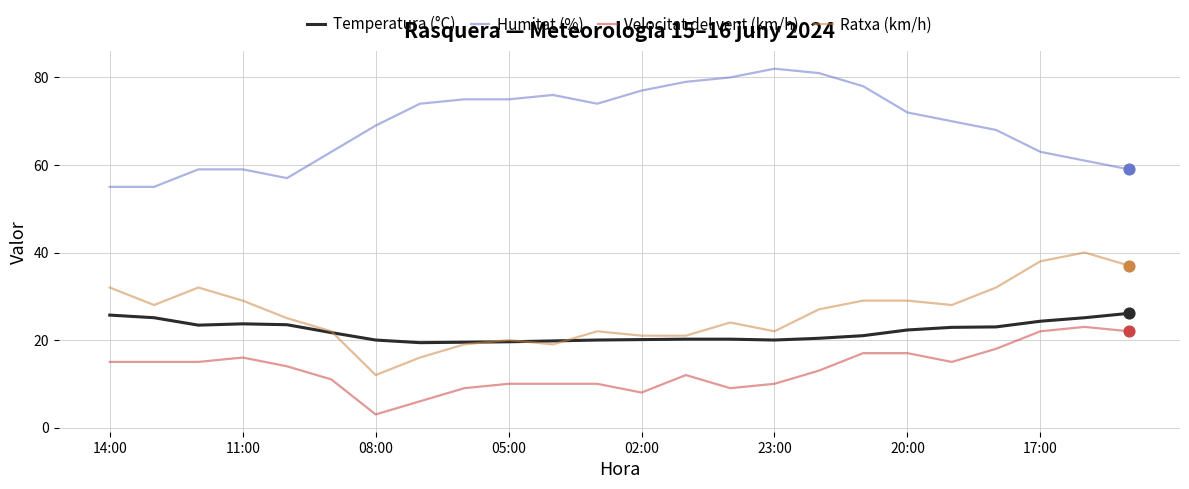

What is the highest value of the Temperatura (°C) series?

26.1